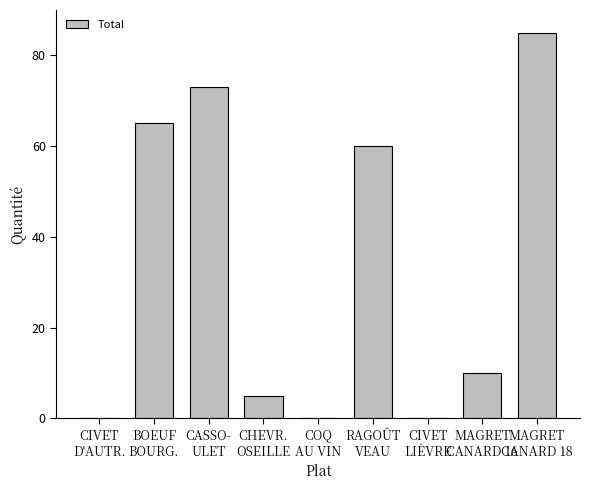

Is it true that the value at MAGRET
CANARD 16 is 10?

True